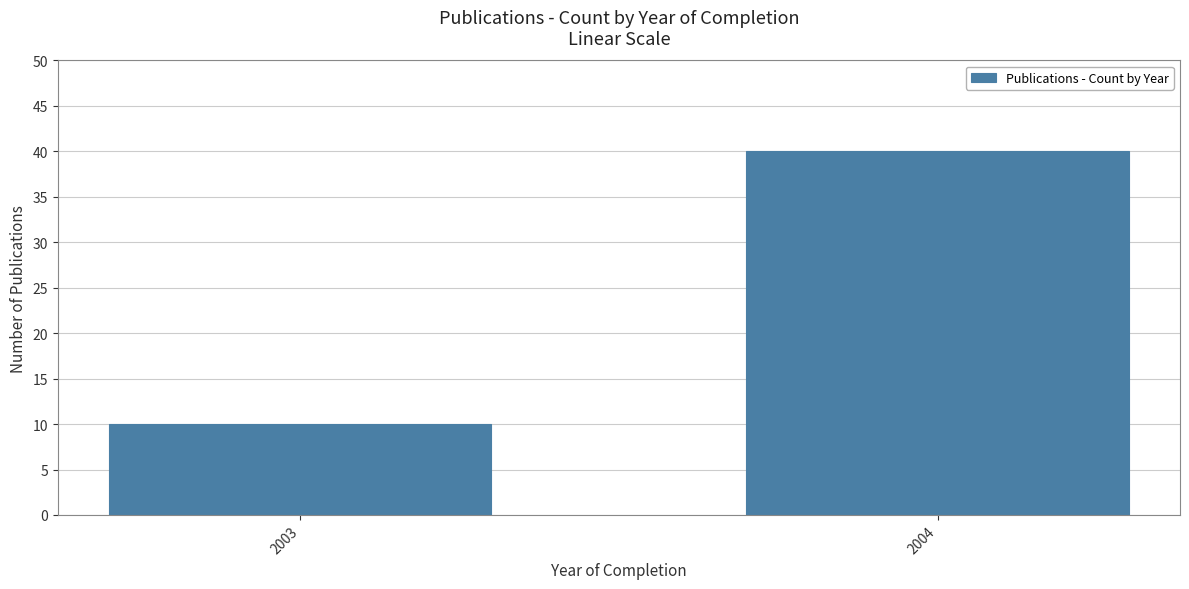

Reading left to right, list all the values displayed in this chart.

10	40